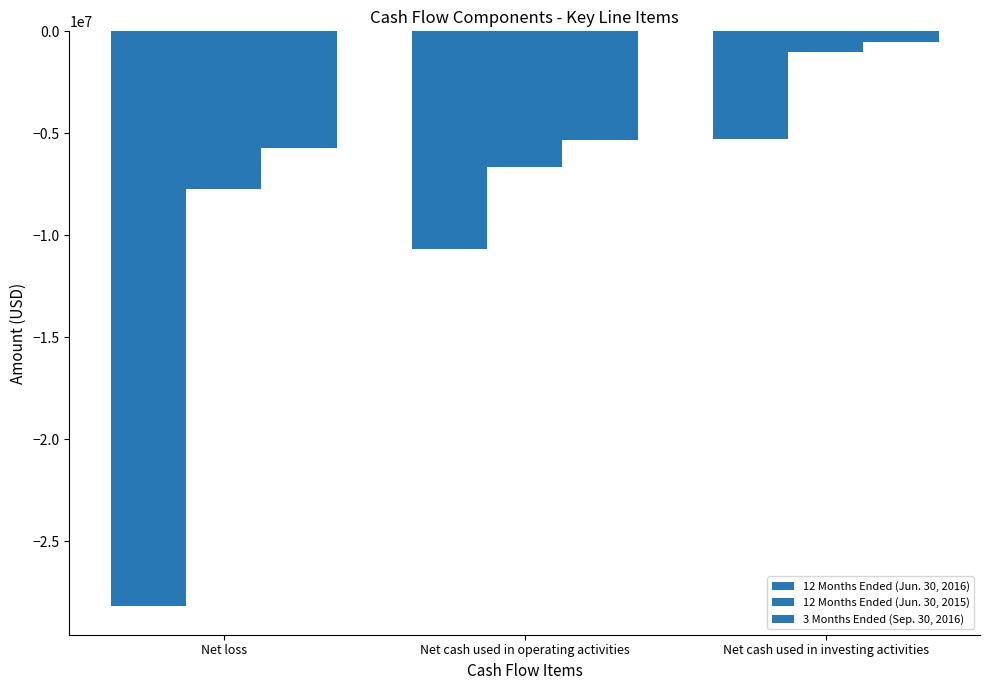

Reading left to right, transcribe all the data shown in this chart.

12 Months Ended (Jun. 30, 2016): Net loss=-28180084	Net cash used in operating activities=-10657449	Net cash used in investing activities=-5303925
12 Months Ended (Jun. 30, 2015): Net loss=-7723404	Net cash used in operating activities=-6634214	Net cash used in investing activities=-1004886
3 Months Ended (Sep. 30, 2016): Net loss=-5724390	Net cash used in operating activities=-5332459	Net cash used in investing activities=-504721